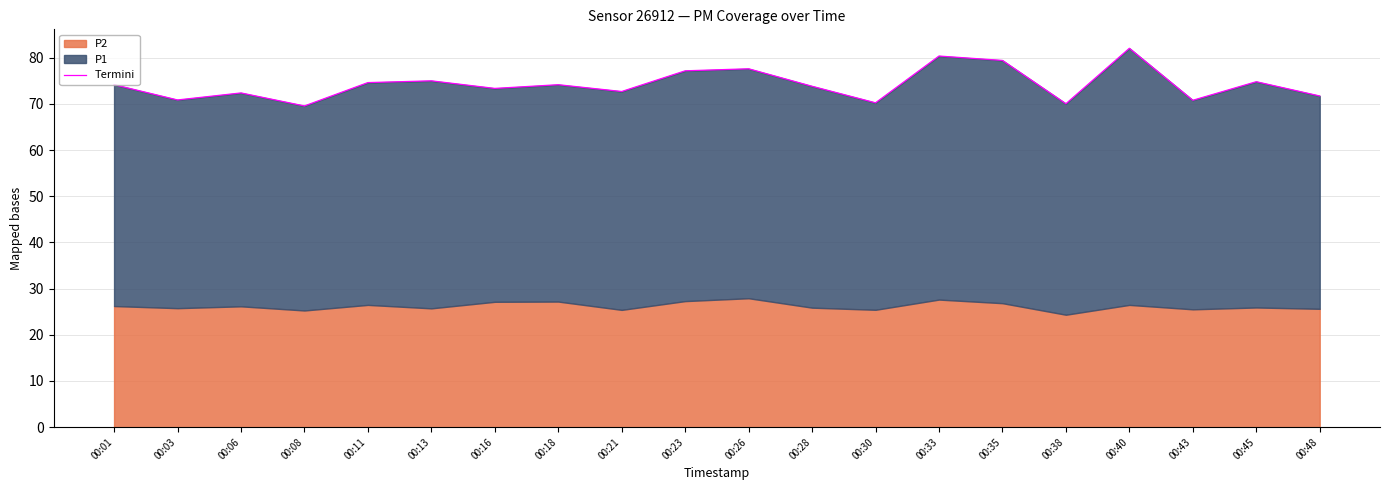

What is the sum of all values?

1485.0